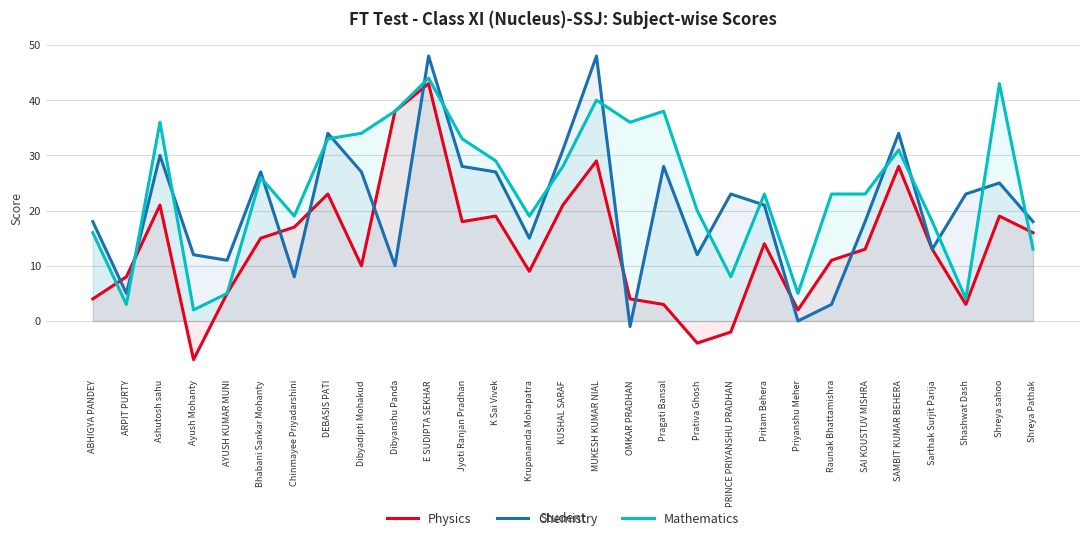

Where is Chemistry nearest to the value 23?

PRINCE PRIYANSHU PRADHAN